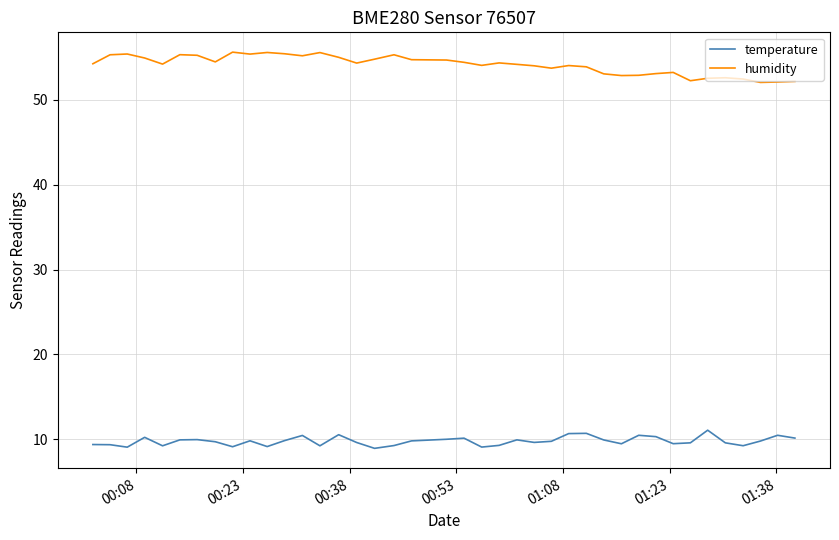

Does the chart have visible grid lines?

Yes